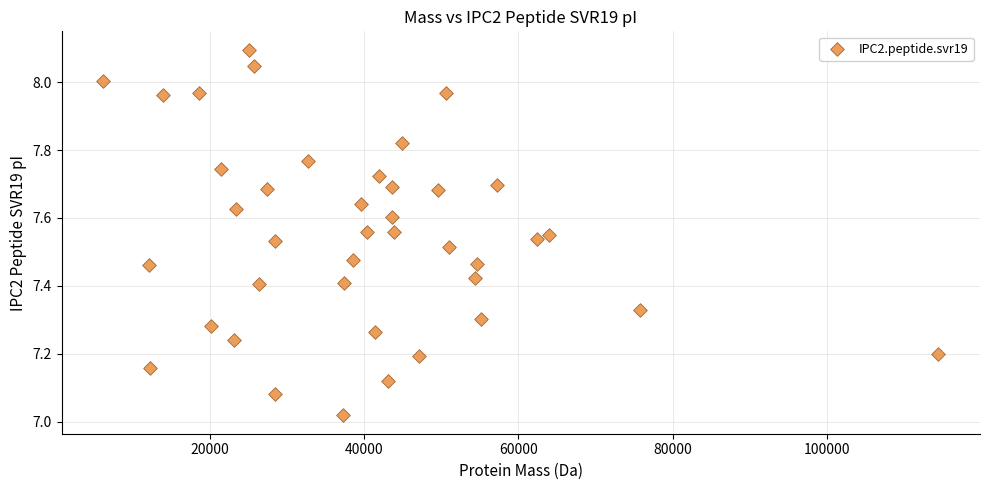

What is the range of Y values (max minus min)?

1.1